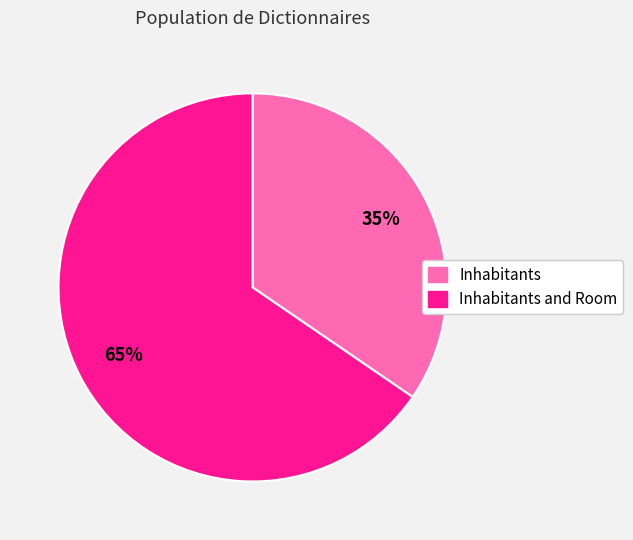

The Inhabitants slice represents 22% of the pie. True or false?

False